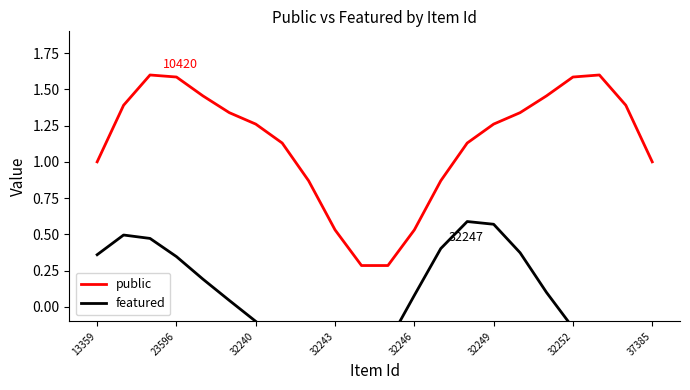

Is it true that public equals 1.5 at 13359?

False